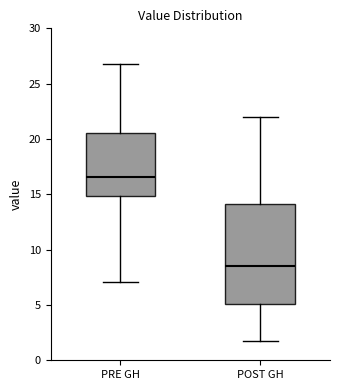

Where does the upper whisker of the box for POST GH end on the y-axis? The values are not printed on the chart, so give them approximately, as read against the axis.

22.0